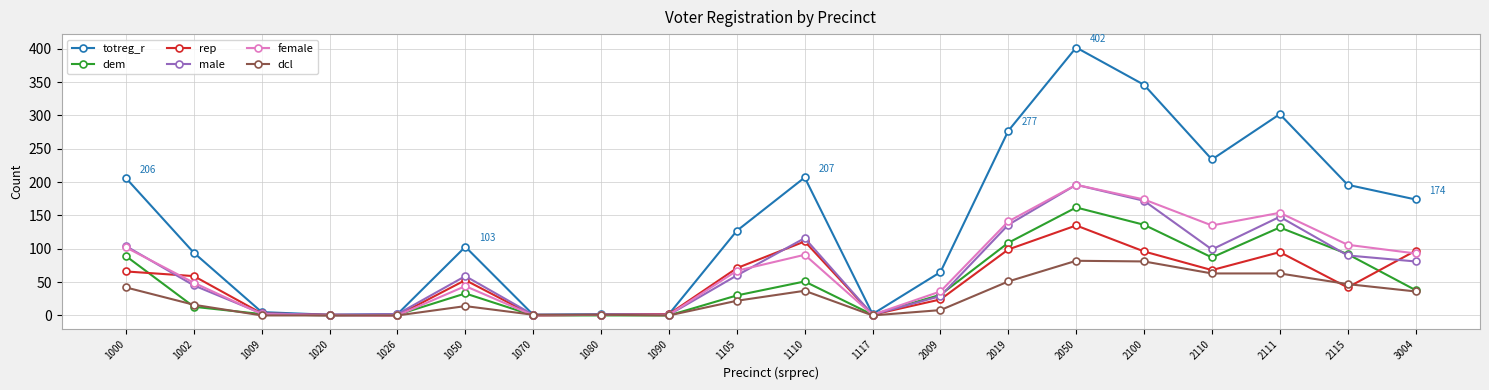

Is it true that female equals 25 at 1002?

False